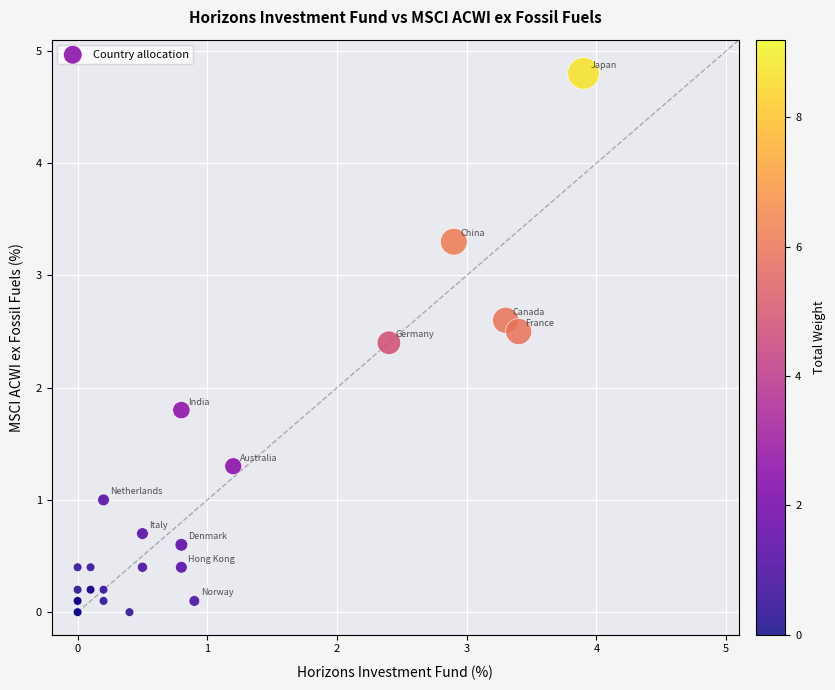

What Y value in the scatter plot is closest to 2?

1.8